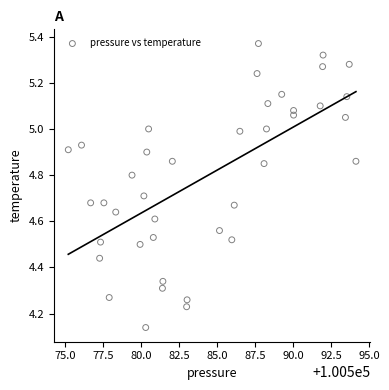

What is the range of X values (max minus min)?

18.9